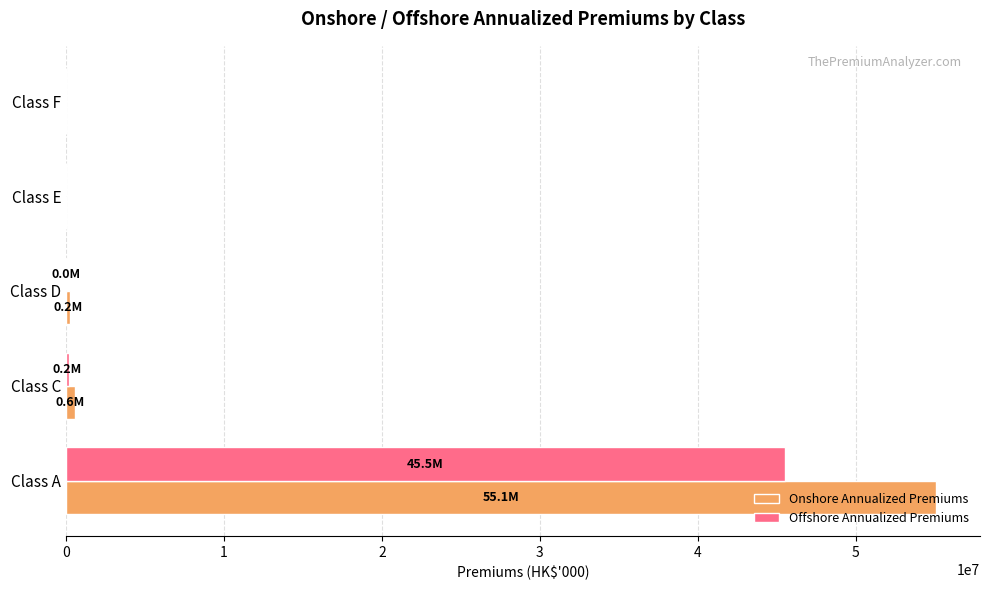

True or false: Onshore Annualized Premiums has a value of 30049772 at Class F.

False